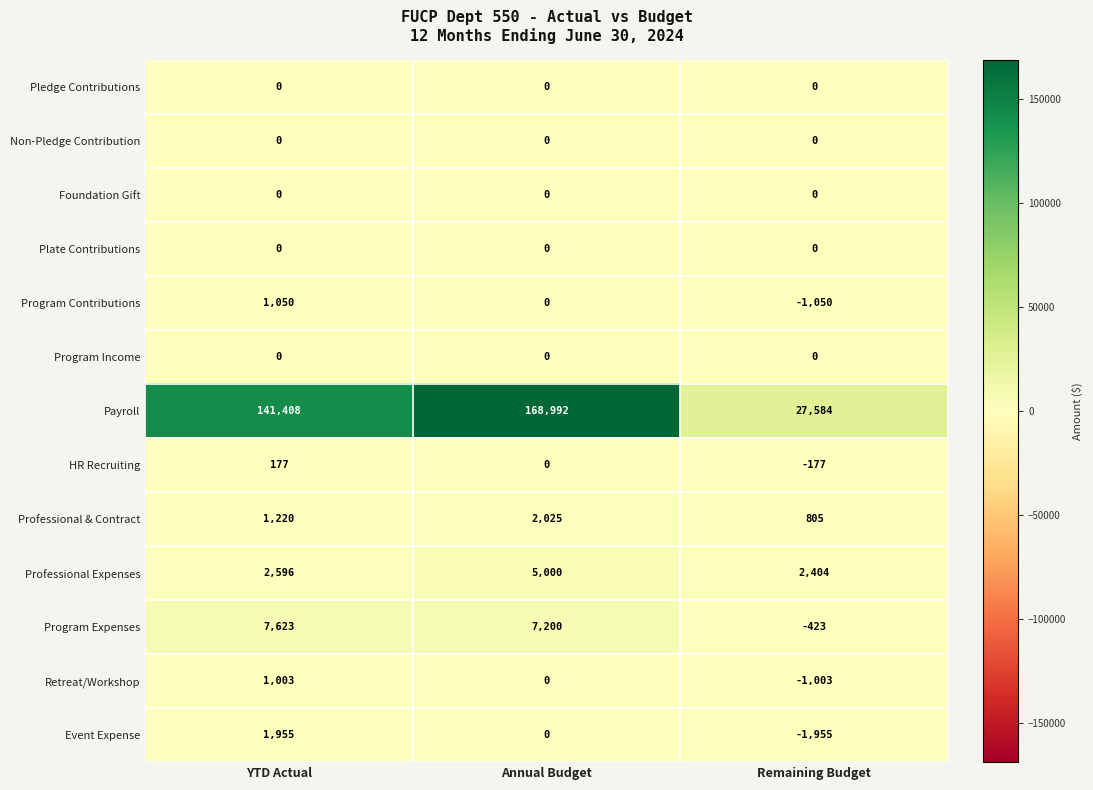

Between Annual Budget and Remaining Budget, which series saw the biggest shift?

Payroll